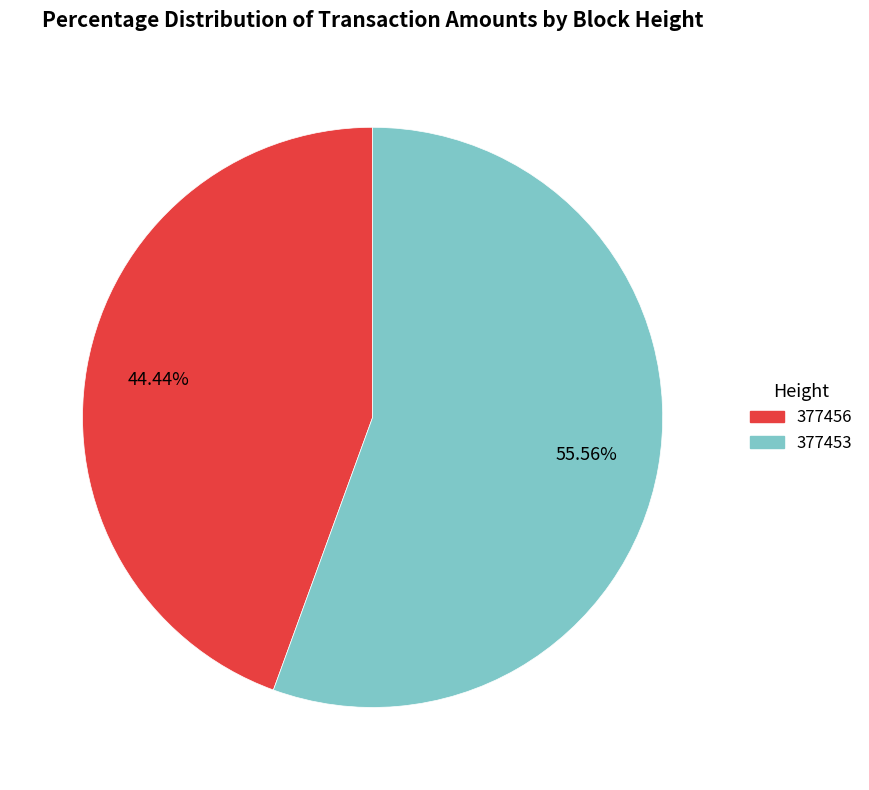

Which category has the smallest portion of the pie?

377456